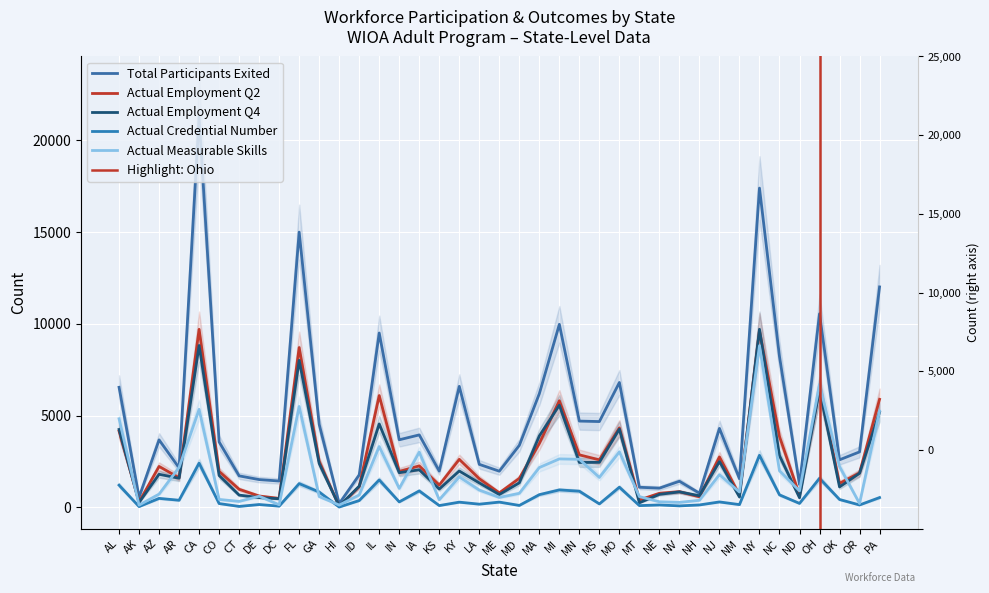

Reading right to left, extract all data points from this chart.

Total Participants Exited: PA=12012	OR=3023	OK=2592	OH=10550	ND=1241	NC=8220	NY=17396	NM=1559	NJ=4303	NH=772	NV=1424	NE=1048	MT=1096	MO=6805	MS=4676	MN=4702	MI=9974	MA=6195	MD=3380	ME=1972	LA=2344	KY=6594	KS=1975	IA=3949	IN=3683	IL=9501	ID=1767	HI=208	GA=4525	FL=14998	DC=1436	DE=1515	CT=1717	CO=3566	CA=21271	AR=2154	AZ=3679	AK=554	AL=6542
Actual Employment Q2: PA=5888	OR=1884	OK=1308	OH=6479	ND=672	NC=3861	NY=9631	NM=674	NJ=2750	NH=576	NV=855	NE=768	MT=404	MO=4332	MS=2590	MN=2862	MI=5811	MA=3482	MD=1580	ME=791	LA=1563	KY=2617	KS=1217	IA=2262	IN=1956	IL=6093	ID=1130	HI=47	GA=2507	FL=8709	DC=489	DE=620	CT=986	CO=1964	CA=9702	AR=1617	AZ=2231	AK=295	AL=4156
Actual Employment Q4: PA=5186	OR=1857	OK=1115	OH=6444	ND=525	NC=2822	NY=9705	NM=566	NJ=2495	NH=633	NV=845	NE=709	MT=251	MO=4264	MS=2453	MN=2448	MI=5566	MA=3894	MD=1336	ME=702	LA=1332	KY=1982	KS=999	IA=2049	IN=1889	IL=4547	ID=1157	HI=71	GA=2392	FL=8012	DC=471	DE=533	CT=669	CO=1737	CA=8823	AR=1588	AZ=1803	AK=268	AL=4246
Actual Credential Number: PA=535	OR=131	OK=430	OH=1583	ND=216	NC=682	NY=2837	NM=151	NJ=297	NH=133	NV=82	NE=132	MT=97	MO=1100	MS=189	MN=882	MI=952	MA=693	MD=106	ME=288	LA=175	KY=285	KS=99	IA=898	IN=299	IL=1496	ID=373	HI=18	GA=837	FL=1295	DC=67	DE=156	CT=52	CO=209	CA=2408	AR=389	AZ=490	AK=43	AL=1211
Actual Measurable Skills: PA=5248	OR=213	OK=2228	OH=6698	ND=900	NC=1994	NY=8812	NM=837	NJ=1781	NH=387	NV=272	NE=305	MT=587	MO=3027	MS=1632	MN=2619	MI=2641	MA=2170	MD=766	ME=542	LA=943	KY=1660	KS=415	IA=3011	IN=1033	IL=3316	ID=677	HI=127	GA=590	FL=5499	DC=143	DE=608	CT=326	CO=433	CA=5342	AR=2178	AZ=723	AK=124	AL=4828